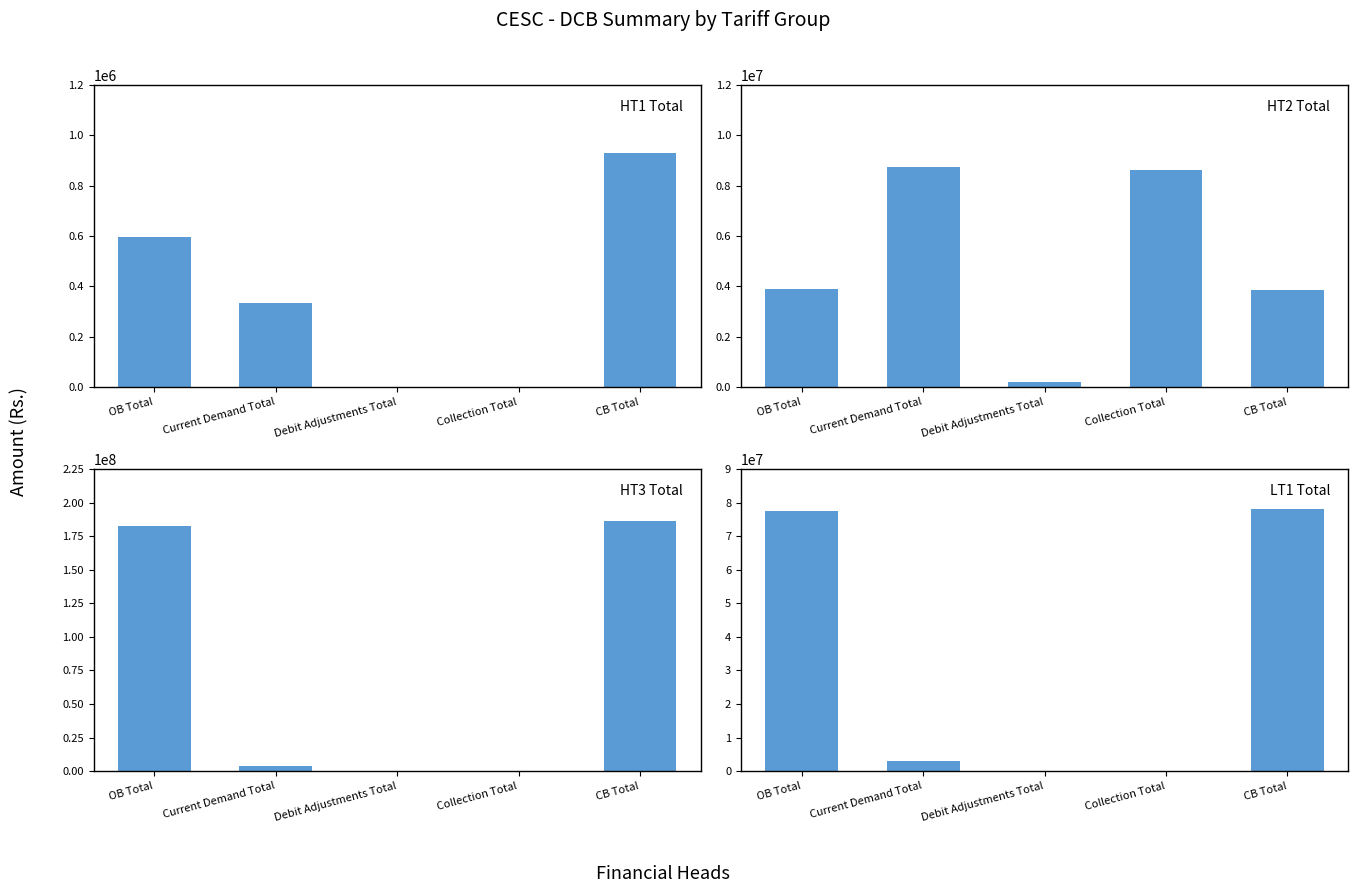

At which category does the chart reach its minimum across all series?

Debit Adjustments Total